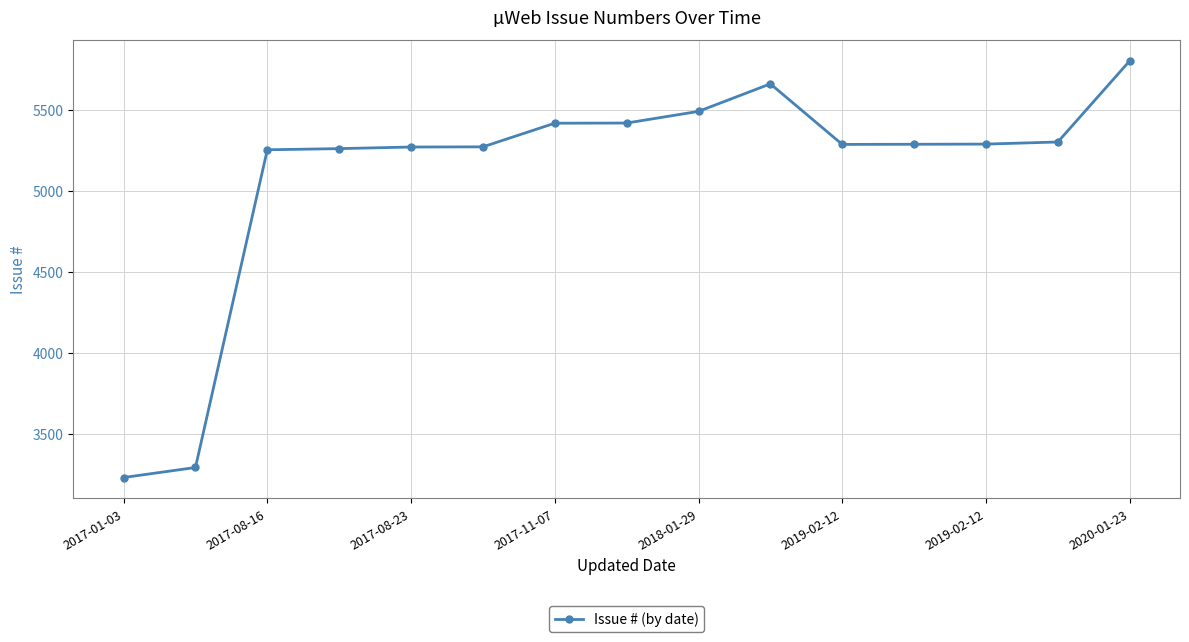

What is the minimum value shown in the chart?

3231